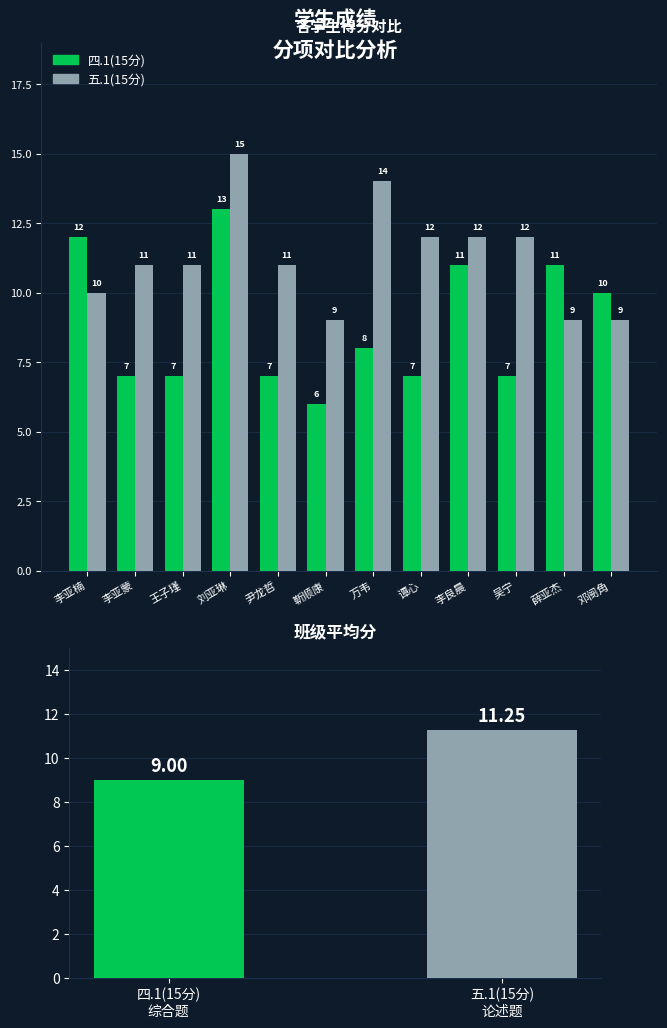

Rank the categories by 四.1(15分) value from lowest to highest.

靳顺康, 李亚蒙, 王子瑾, 尹龙哲, 谭心, 吴宁, 万韦, 邓阌角, 李良晨, 薛亚杰, 李亚楠, 刘亚琳